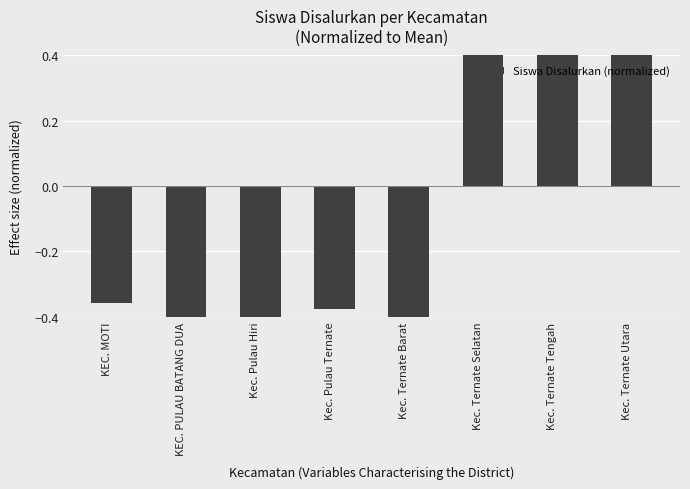

Reading left to right, transcribe all the data shown in this chart.

-0.4	-0.5	-0.7	-0.4	-0.6	1.4	0.4	0.7